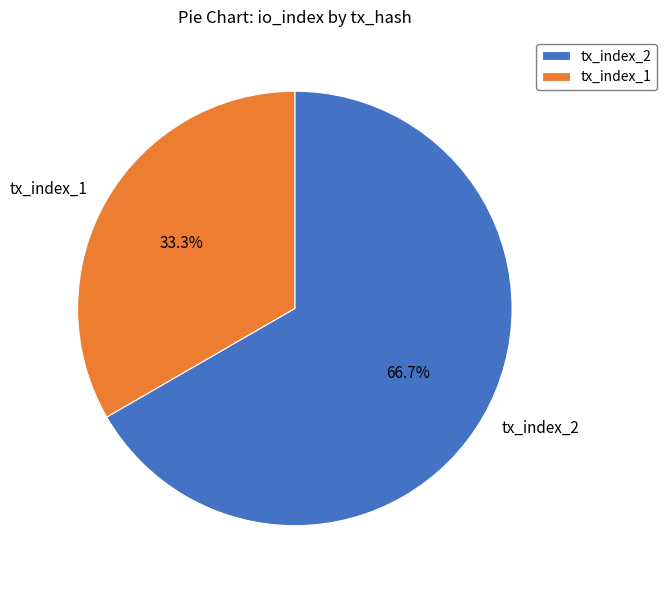

Between tx_index_2 and tx_index_1, which is larger?

tx_index_2